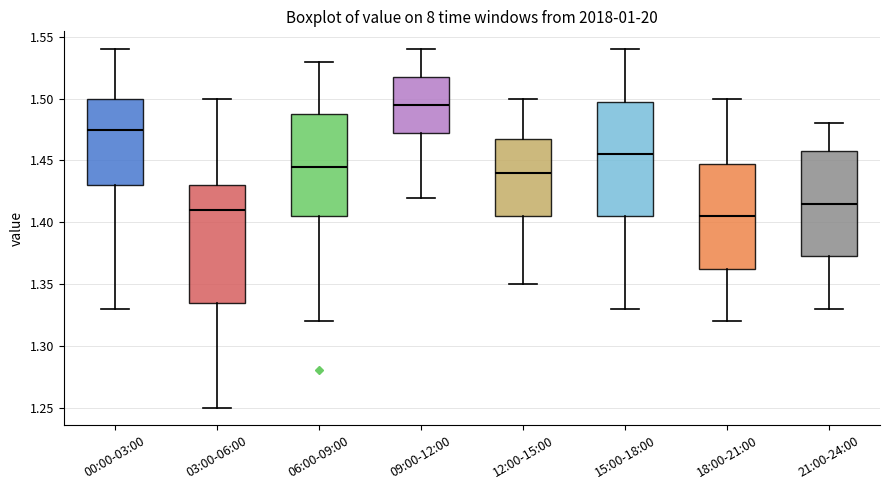

Reading left to right, read every box against the y-axis: the position of its median line, the range the box covers, and the ends of its whiskers. The values are not printed on the chart, so give them approximately, as read against the axis.

00:00-03:00: median 1.475, box 1.430 to 1.500, whiskers 1.330 to 1.540
03:00-06:00: median 1.410, box 1.335 to 1.430, whiskers 1.250 to 1.500
06:00-09:00: median 1.445, box 1.405 to 1.490, whiskers 1.320 to 1.530
09:00-12:00: median 1.495, box 1.475 to 1.520, whiskers 1.420 to 1.540
12:00-15:00: median 1.440, box 1.405 to 1.470, whiskers 1.350 to 1.500
15:00-18:00: median 1.455, box 1.405 to 1.500, whiskers 1.330 to 1.540
18:00-21:00: median 1.405, box 1.365 to 1.450, whiskers 1.320 to 1.500
21:00-24:00: median 1.415, box 1.375 to 1.460, whiskers 1.330 to 1.480